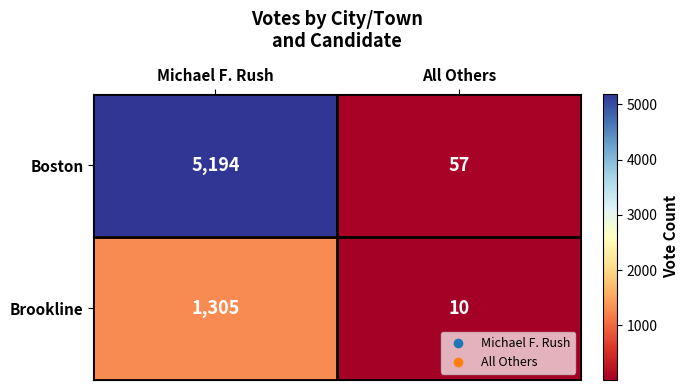

Reading left to right, extract all data points from this chart.

Boston: 5194	57
Brookline: 1305	10